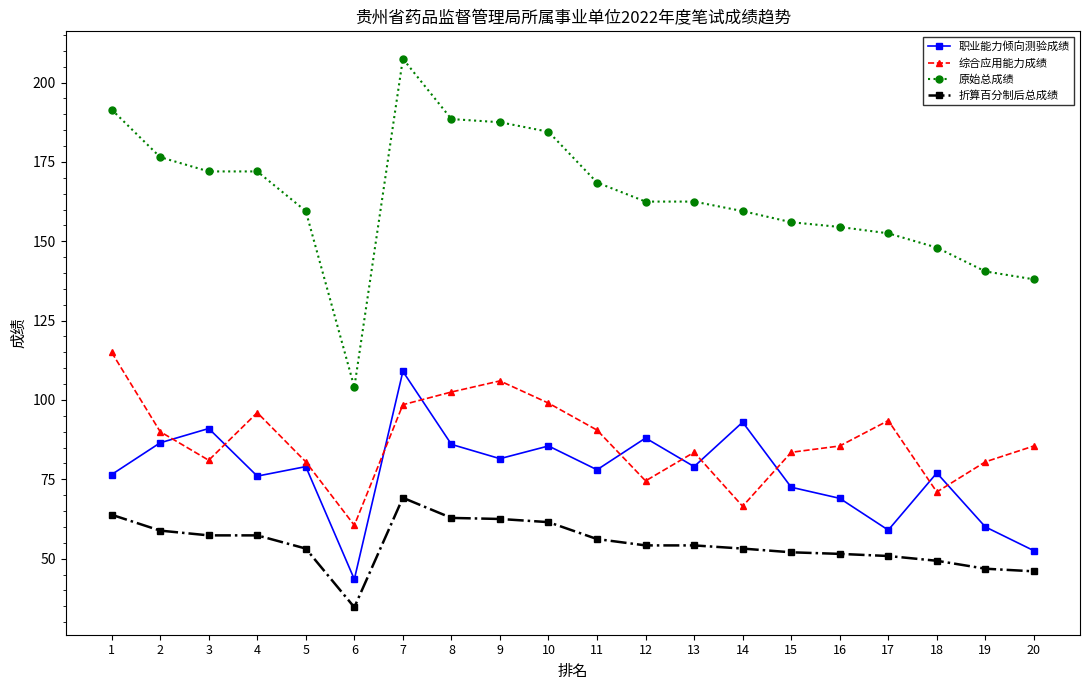

At which category does 综合应用能力成绩 reach its first local valley?

3